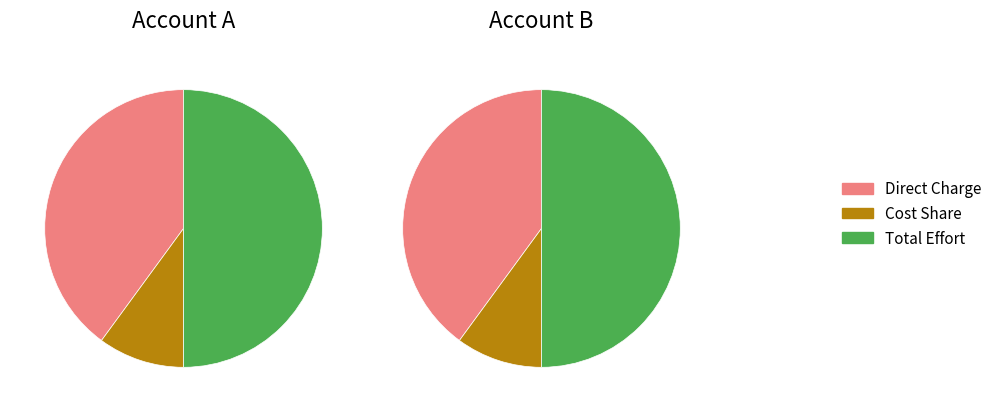

Is the sum of Account B and Account A greater than half?

Yes